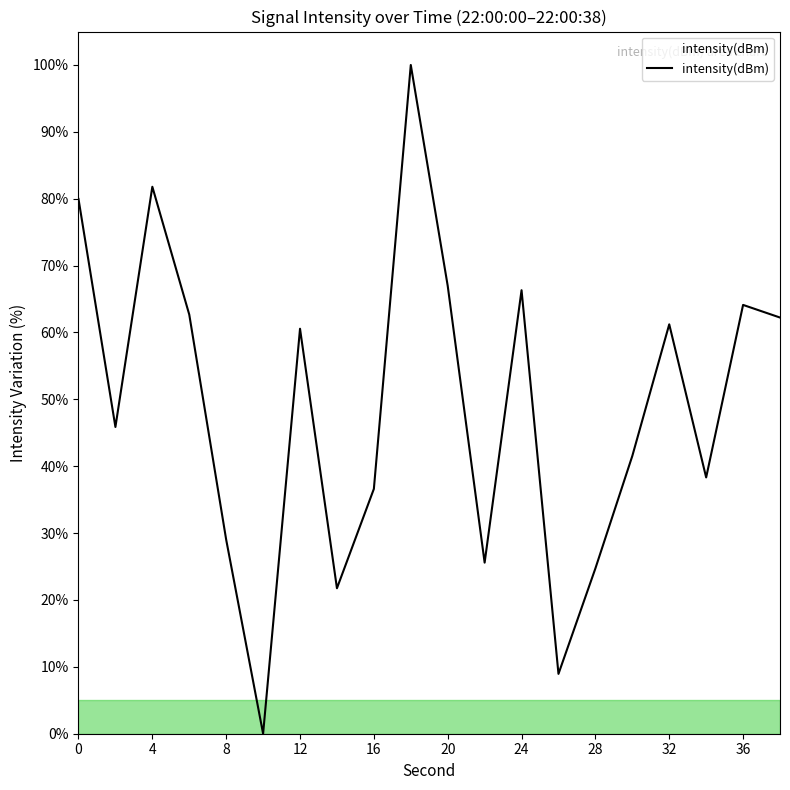

Is this an area chart (filled region under the line)?

Yes